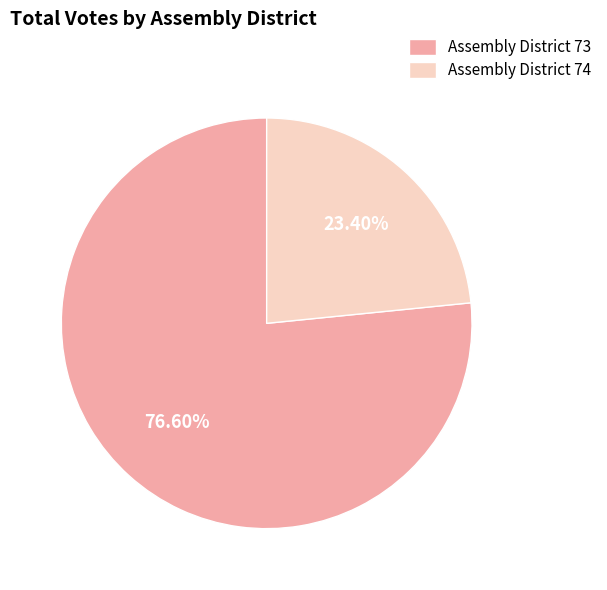

Which slice is the largest?

Assembly District 73